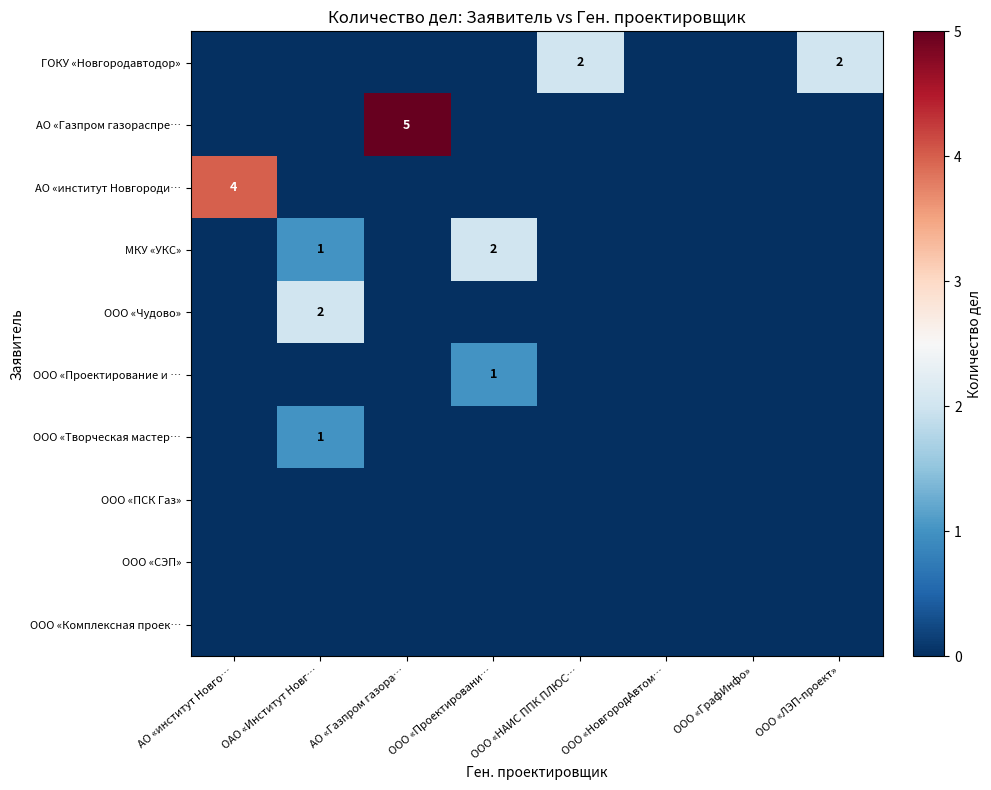

List the labels in order of АО «Газпром газораспре… value, smallest first.

АО «институт Новго…, ОАО «Институт Новг…, ООО «Проектировани…, ООО «НАИС ППК ПЛЮС…, ООО «НовгородАвтом…, ООО «ГрафИнфо», ООО «ЛЭП-проект», АО «Газпром газора…